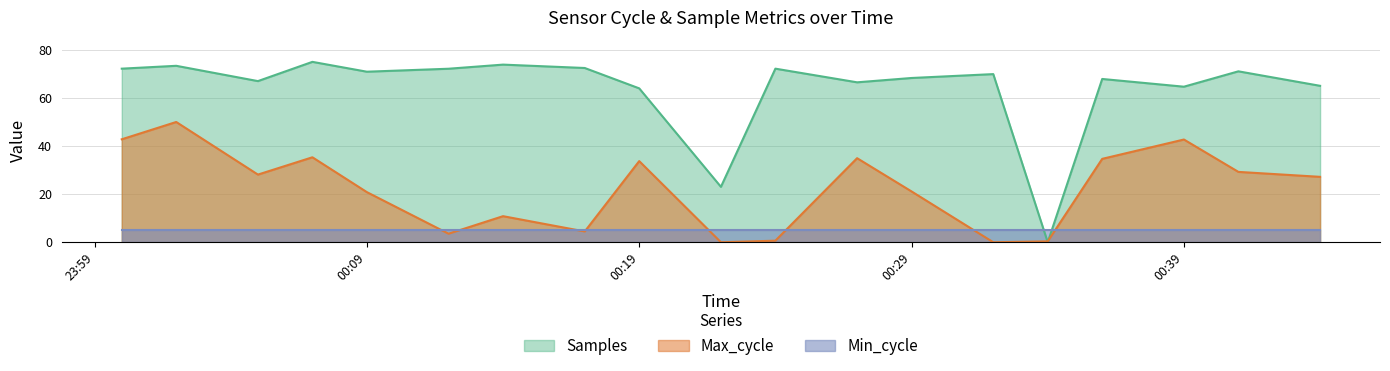

Is it true that Samples equals 68.3 at 00:29?

True